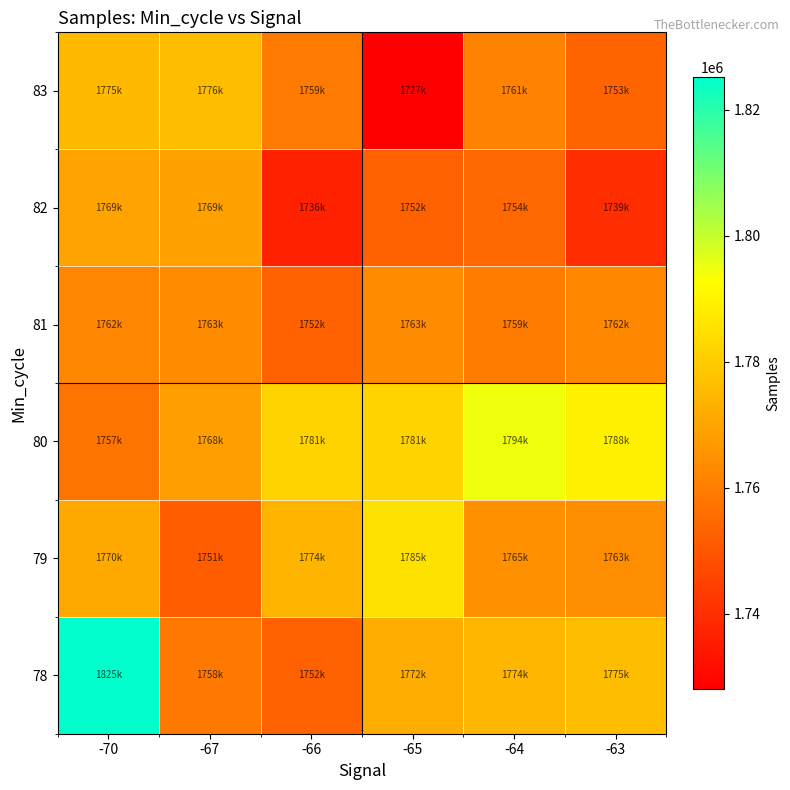

How many data points does each series have?

6